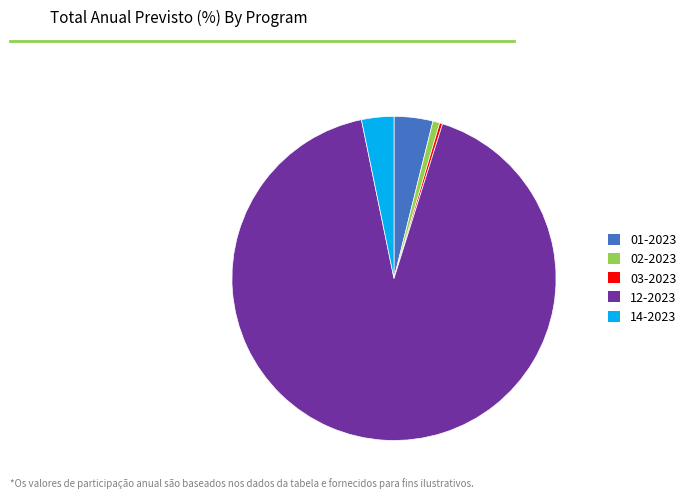

Which slice is the largest?

12-2023